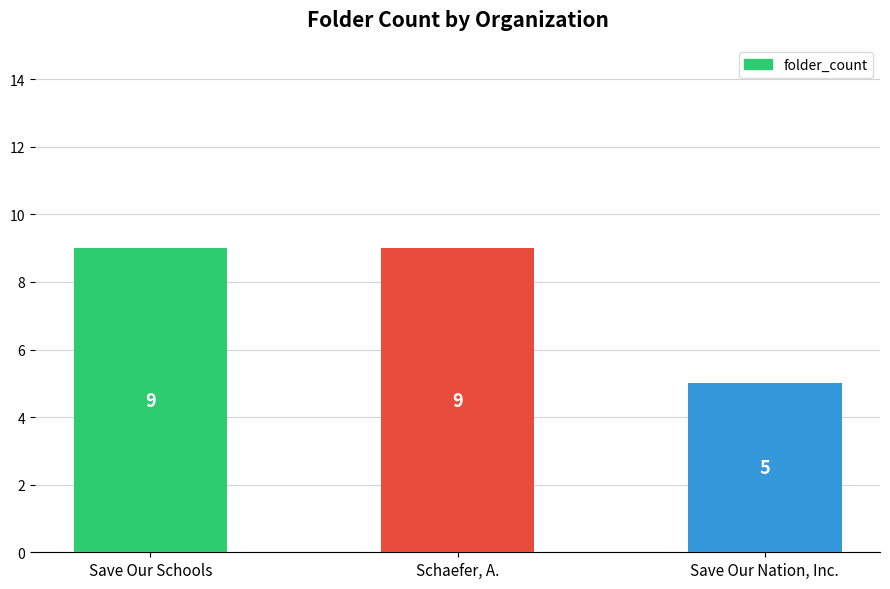

Are the bars horizontal?

No